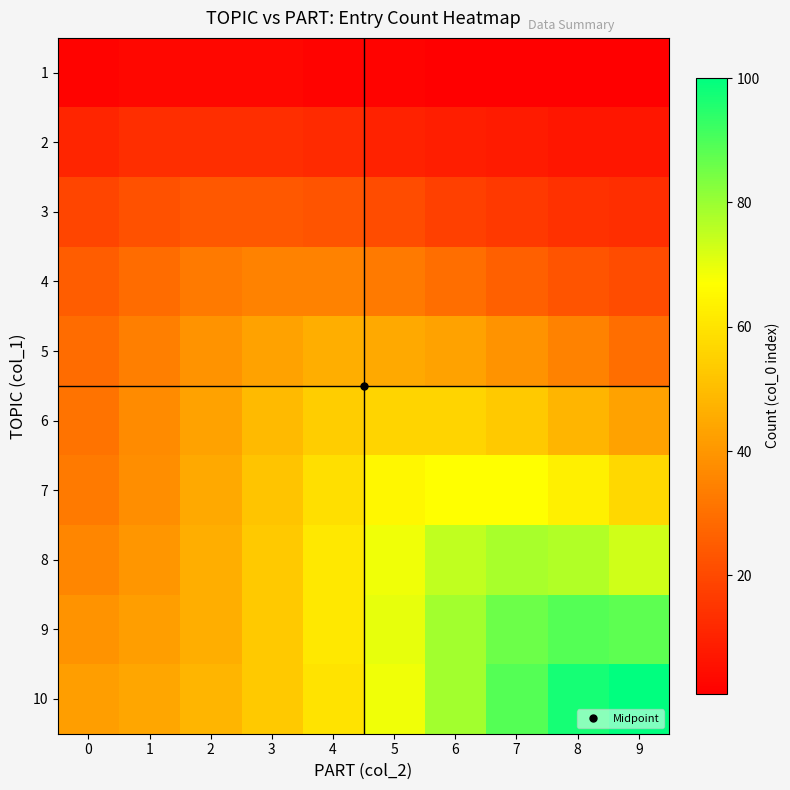

At which category does the chart reach its minimum across all series?

6